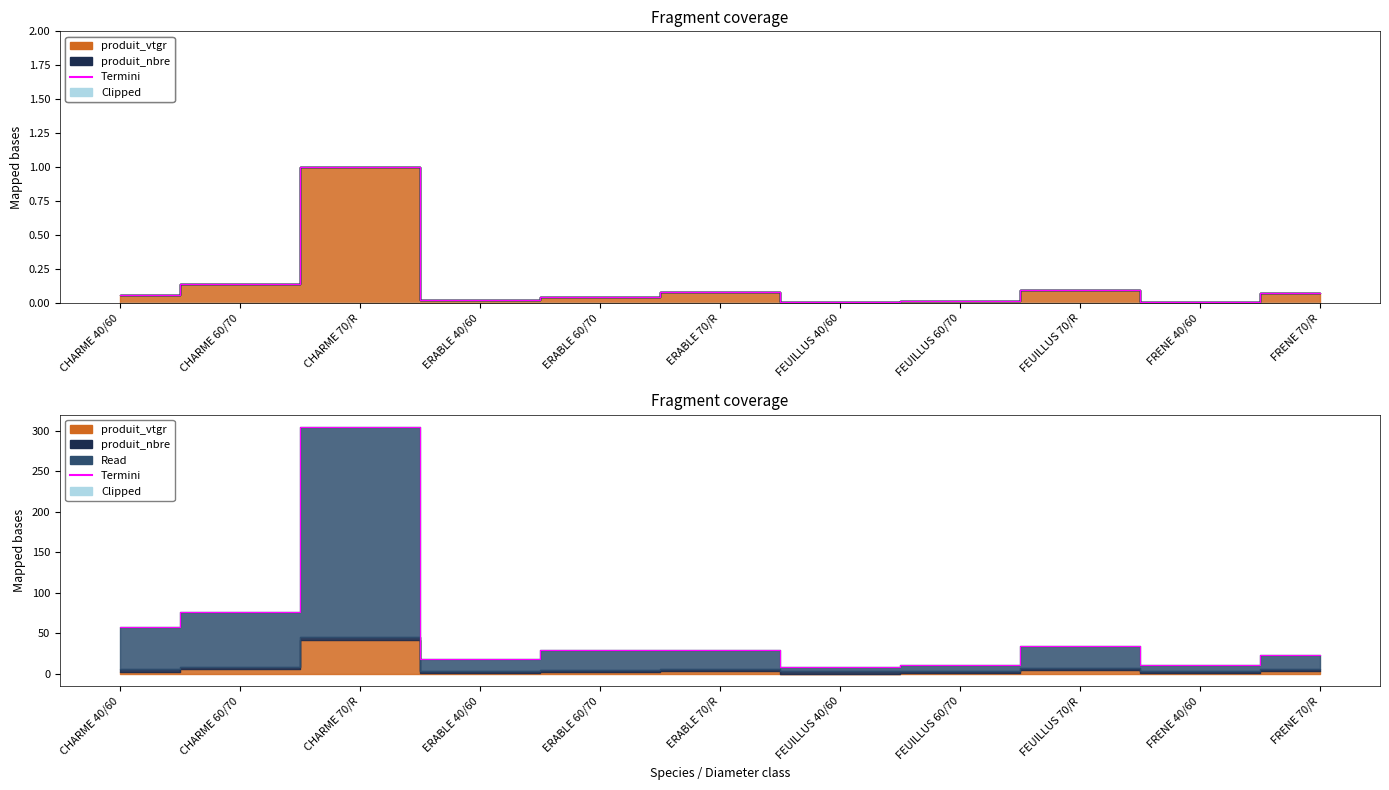

Is it true that the value at ERABLE 40/60 is 18.7?

True